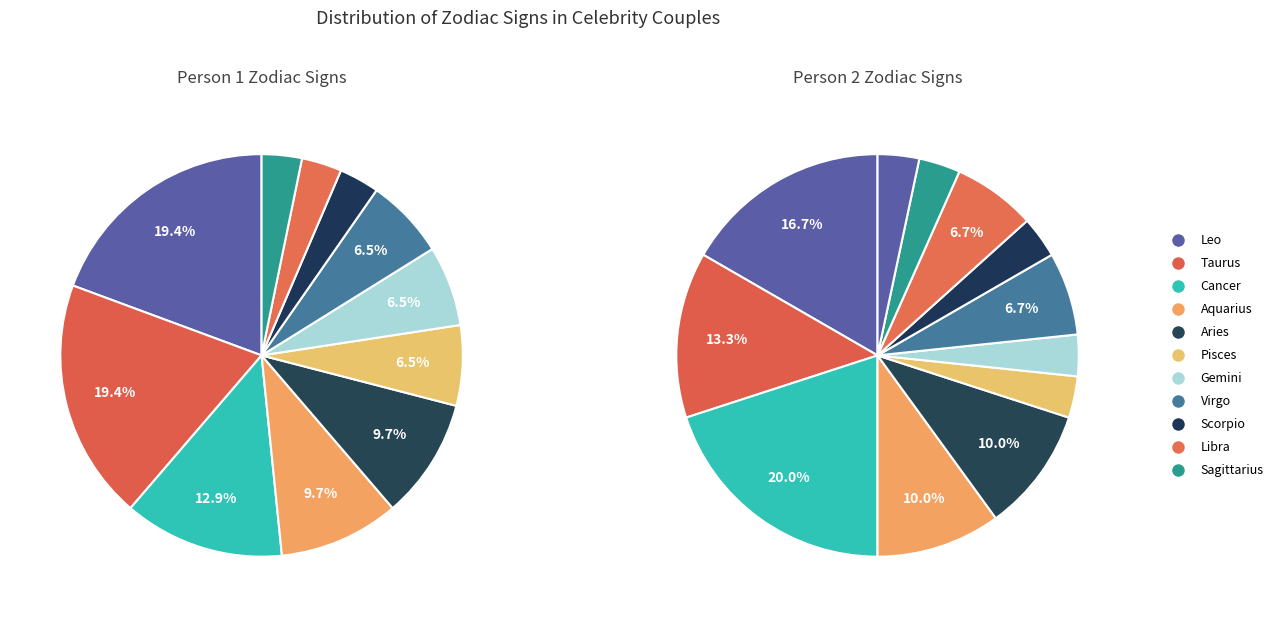

To the nearest percent, what percentage of the pie is Taurus?

19%